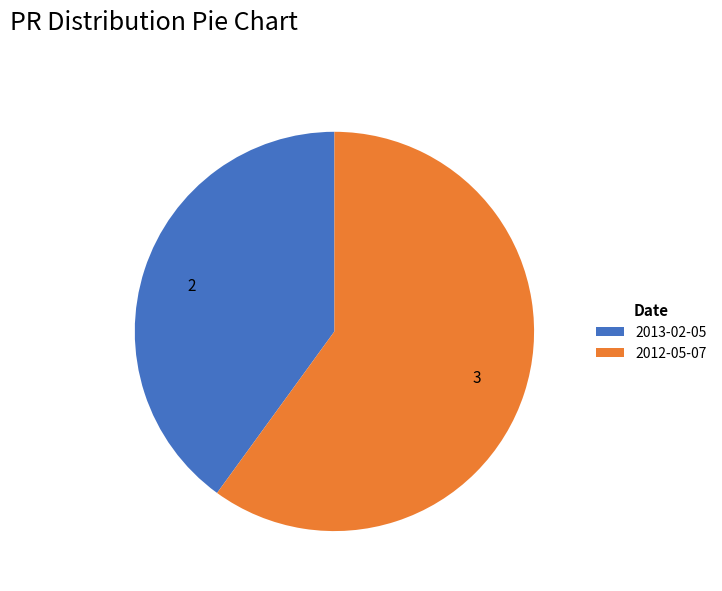

Rank the categories by value from lowest to highest.

2013-02-05, 2012-05-07